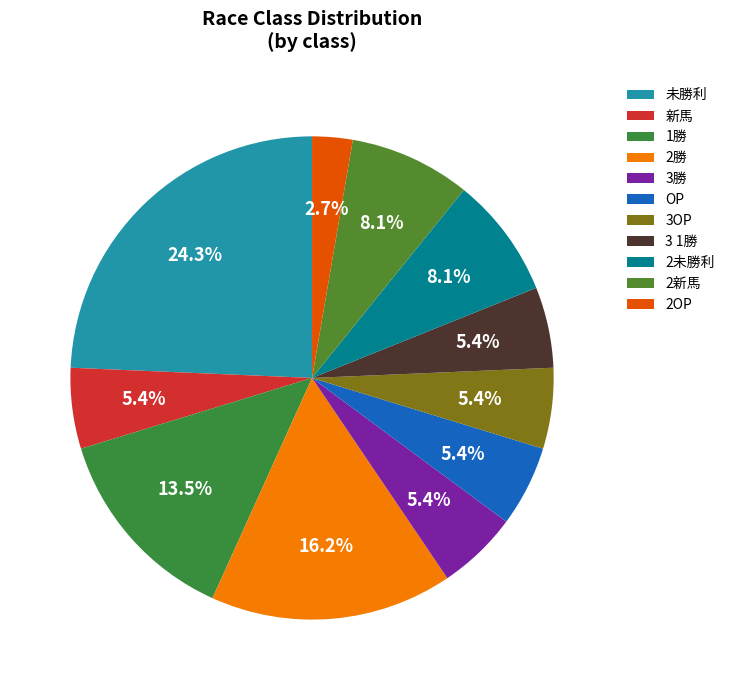

Do 2OP and 3OP together represent more than half of the pie?

No